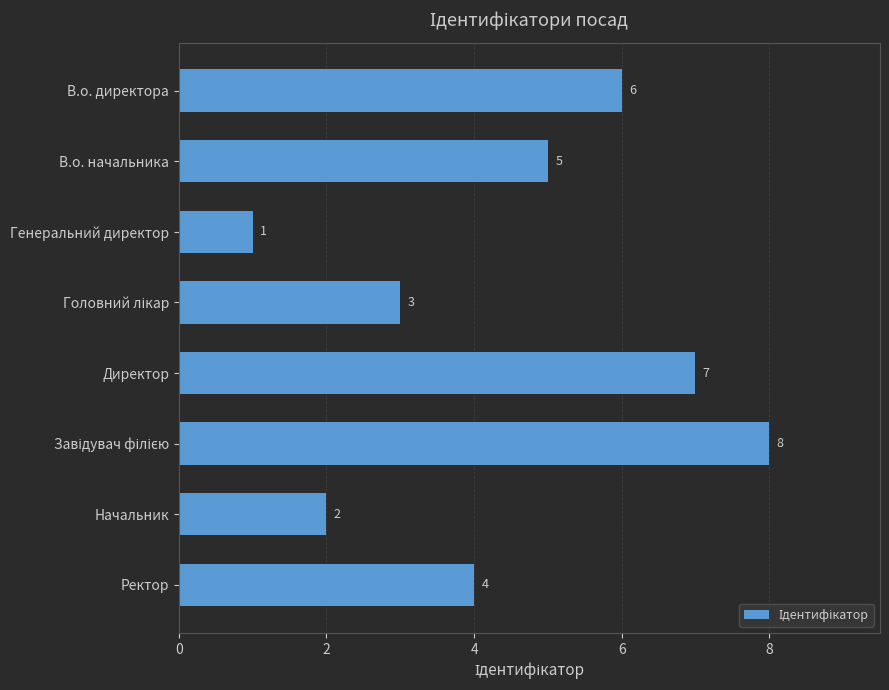

What is the greatest value displayed?

8